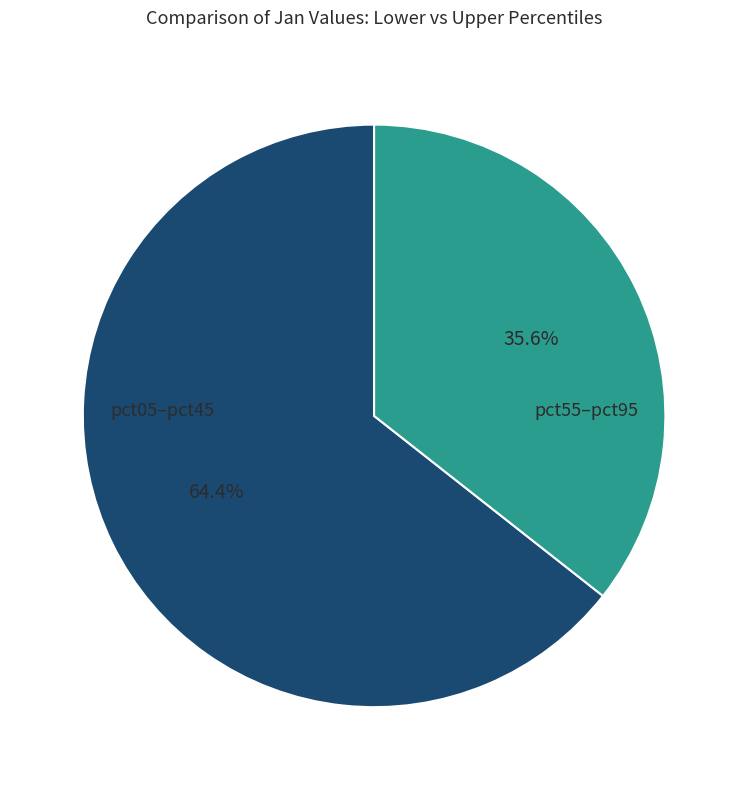

Count the number of slices in the pie.

2